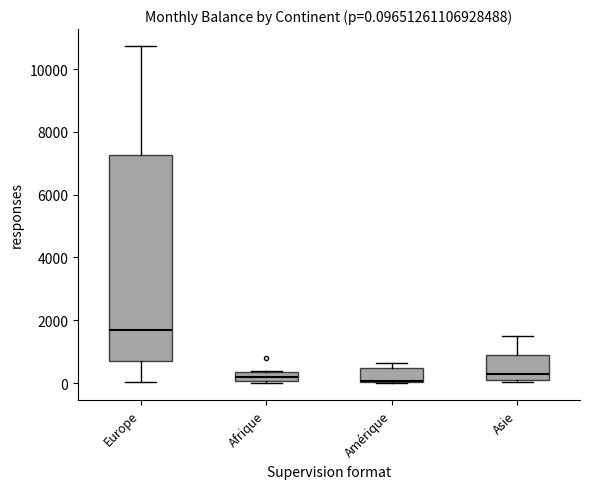

Which box has the highest median line?

Europe